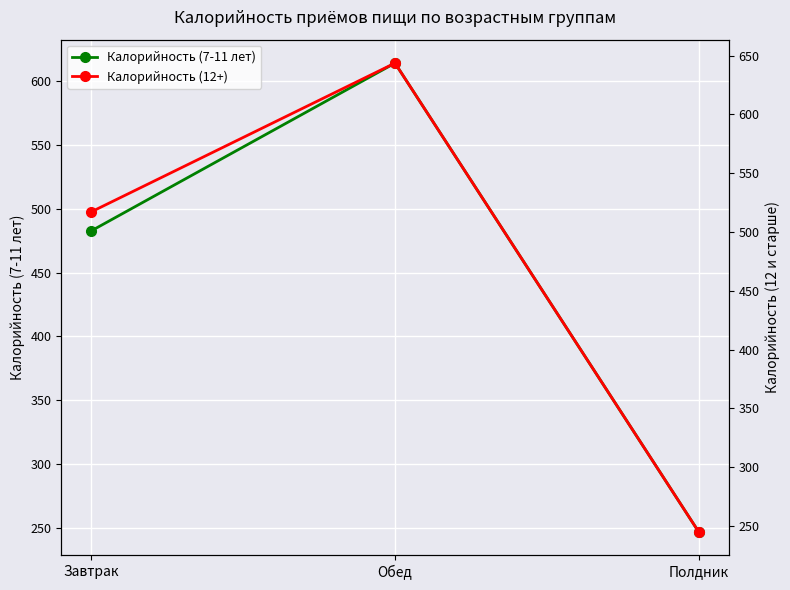

Rank the series by their maximum value, from lowest to highest.

Калорийность (7-11 лет), Калорийность (12+)